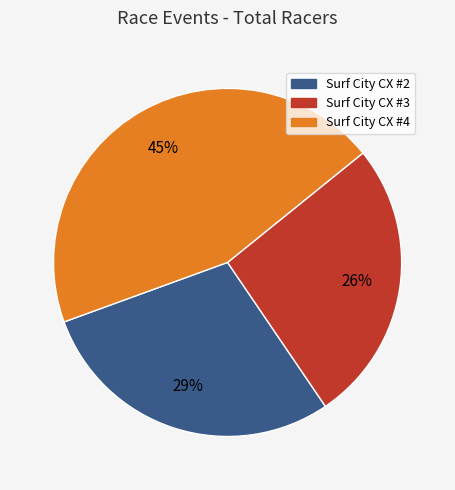

Rank the categories by value from highest to lowest.

Surf City CX #4, Surf City CX #2, Surf City CX #3